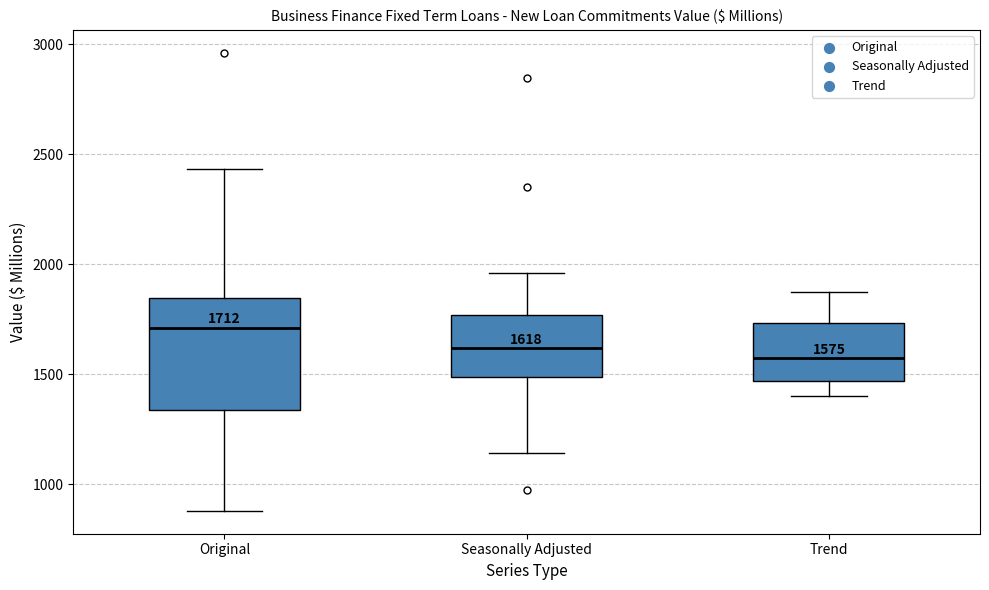

Comparing the boxes themselves (not the whiskers), which one is the tallest?

Original